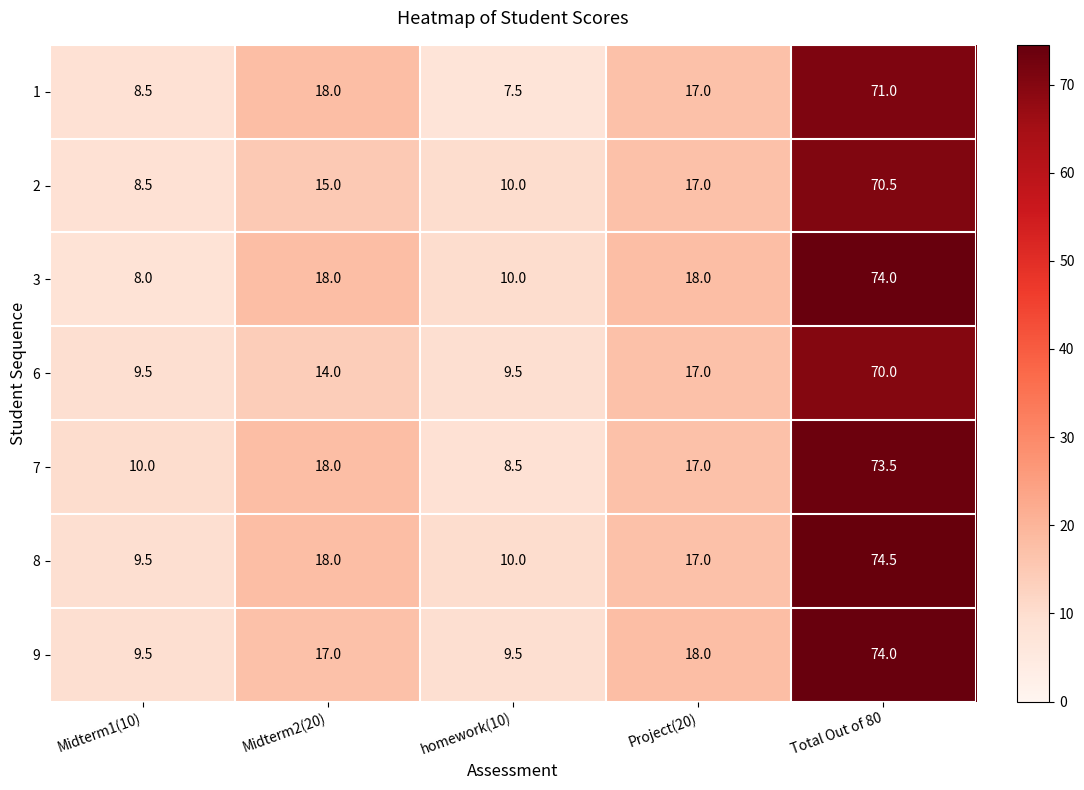

At which category is the sum across all series the highest?

Total Out of 80